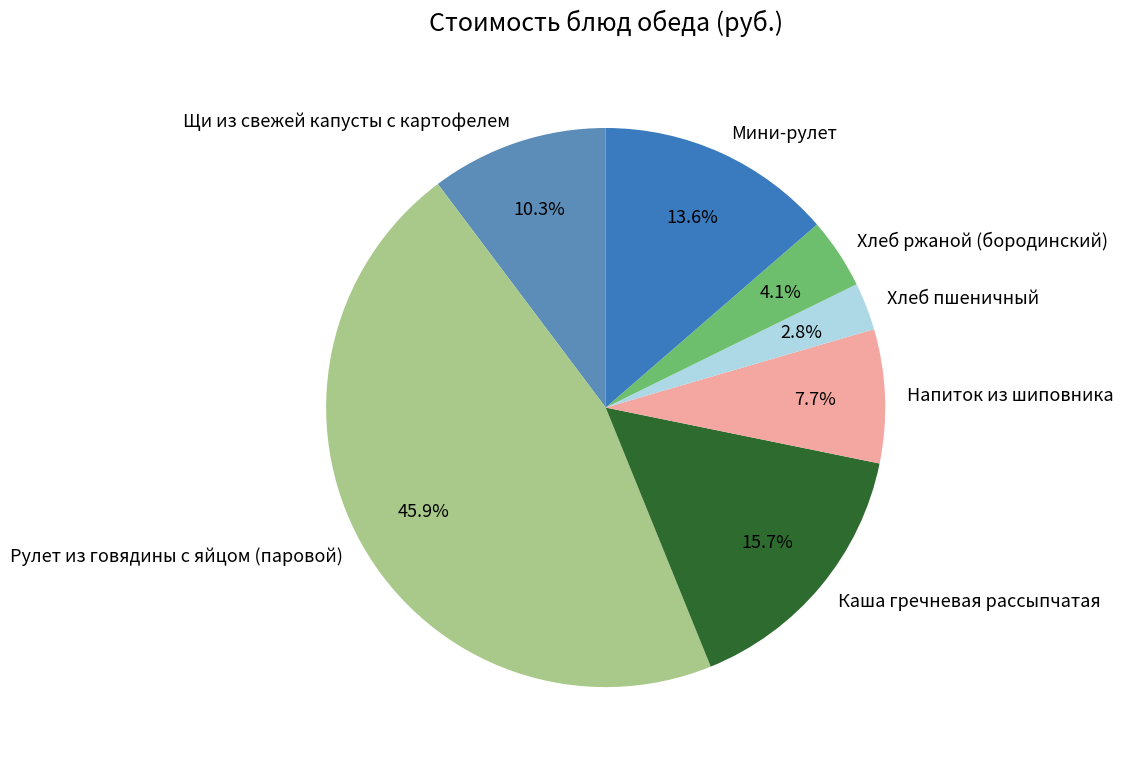

Is it true that Напиток из шиповника is 1% of the pie?

False